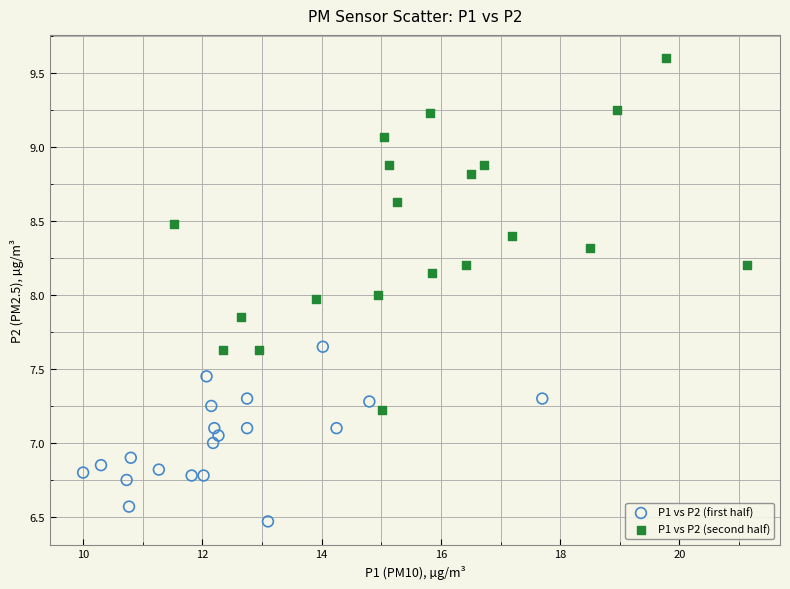

What are all the series names shown in the legend?

P1 vs P2 (first half), P1 vs P2 (second half)